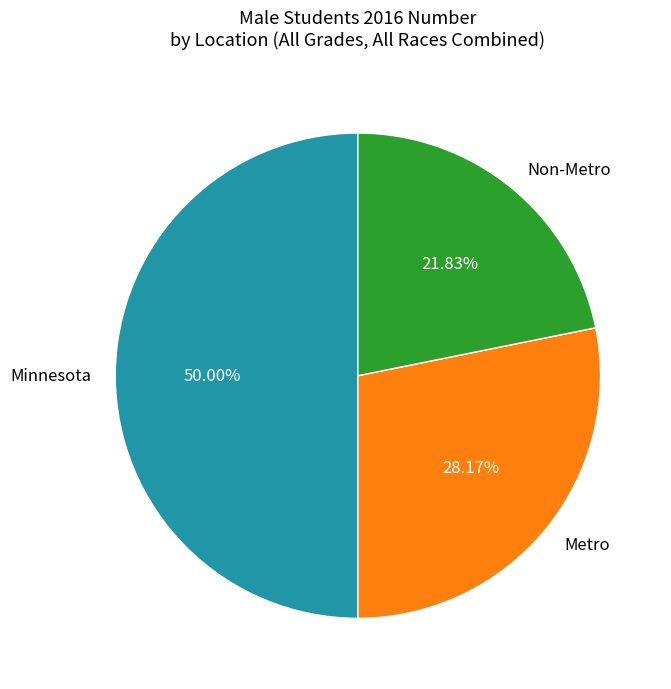

To the nearest percent, what portion does Minnesota represent?

50%